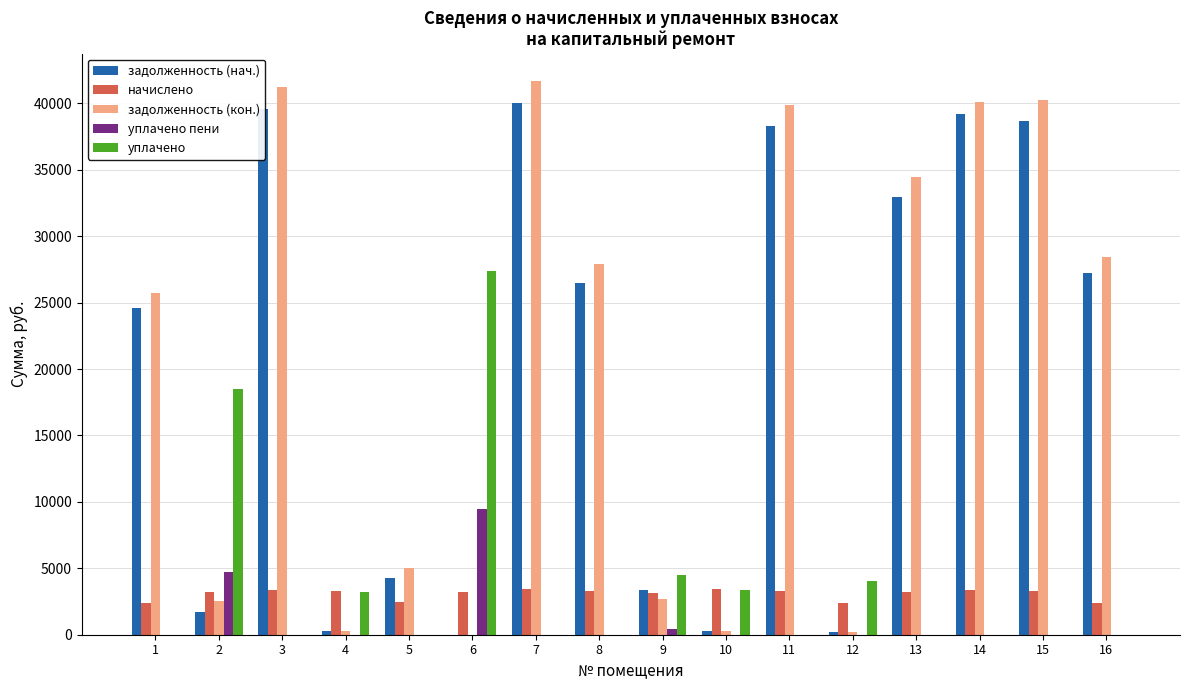

What is the highest value of the задолженность (нач.) series?

39993.8